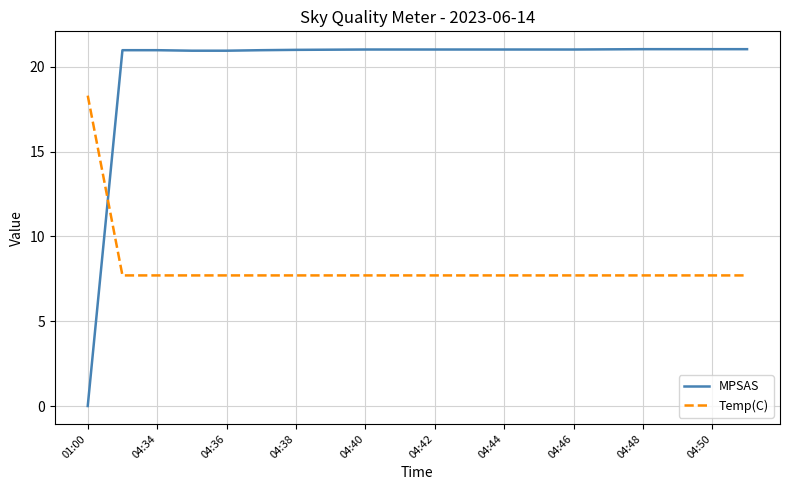

What is the difference between the maximum and minimum values in the Temp(C) series?

10.6